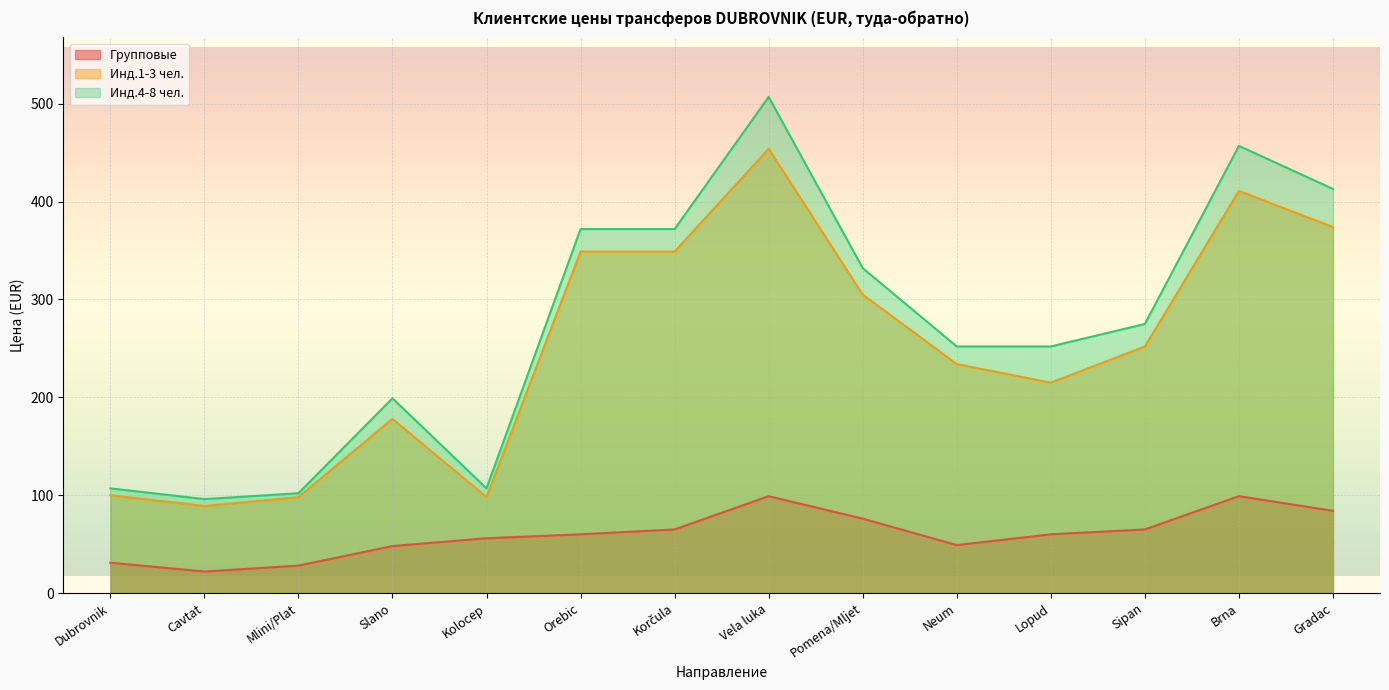

Where does the Инд.4-8 чел. series first go above 275?

Orebic